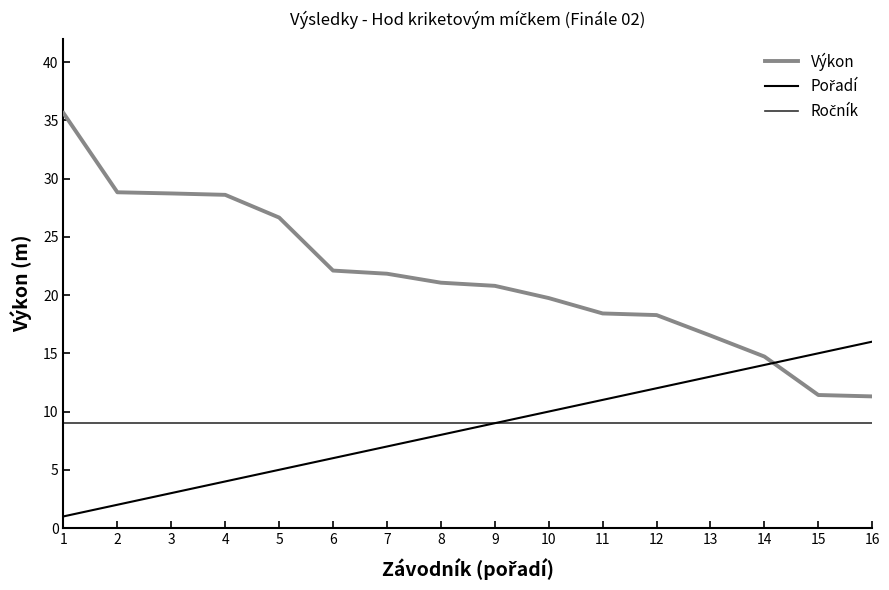

What is the difference between the highest and lowest values at 13?

7.5